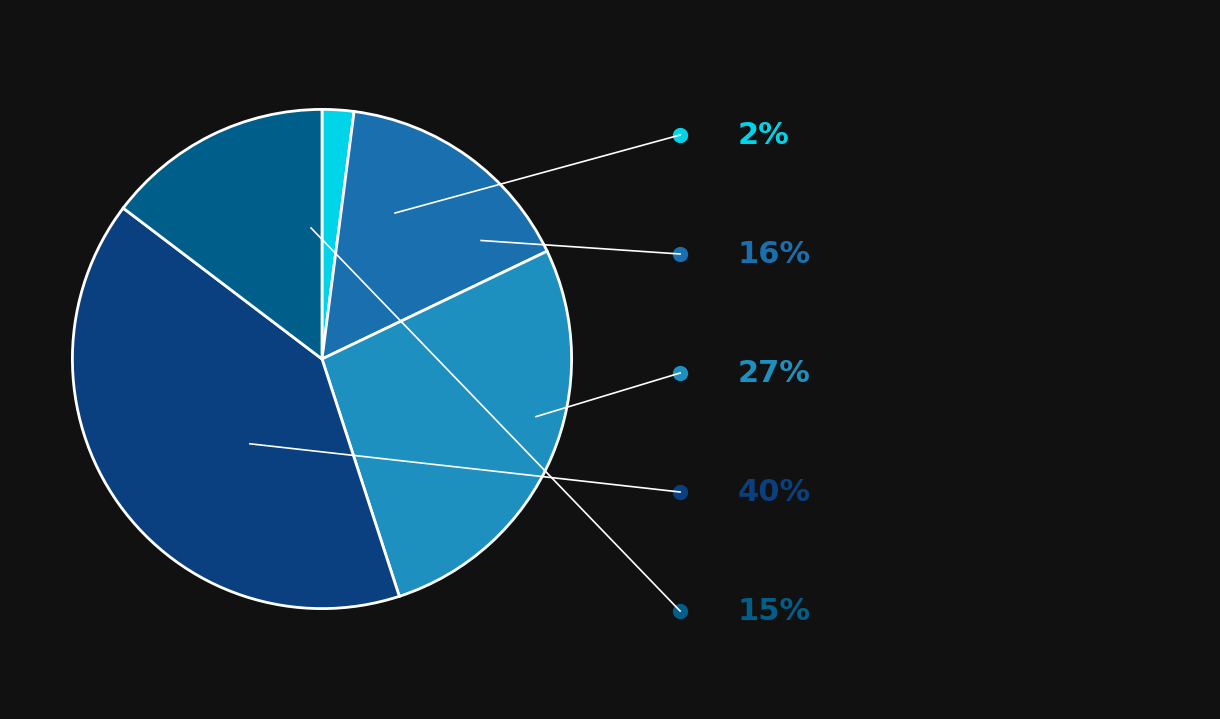

How many segments does this pie chart have?

5